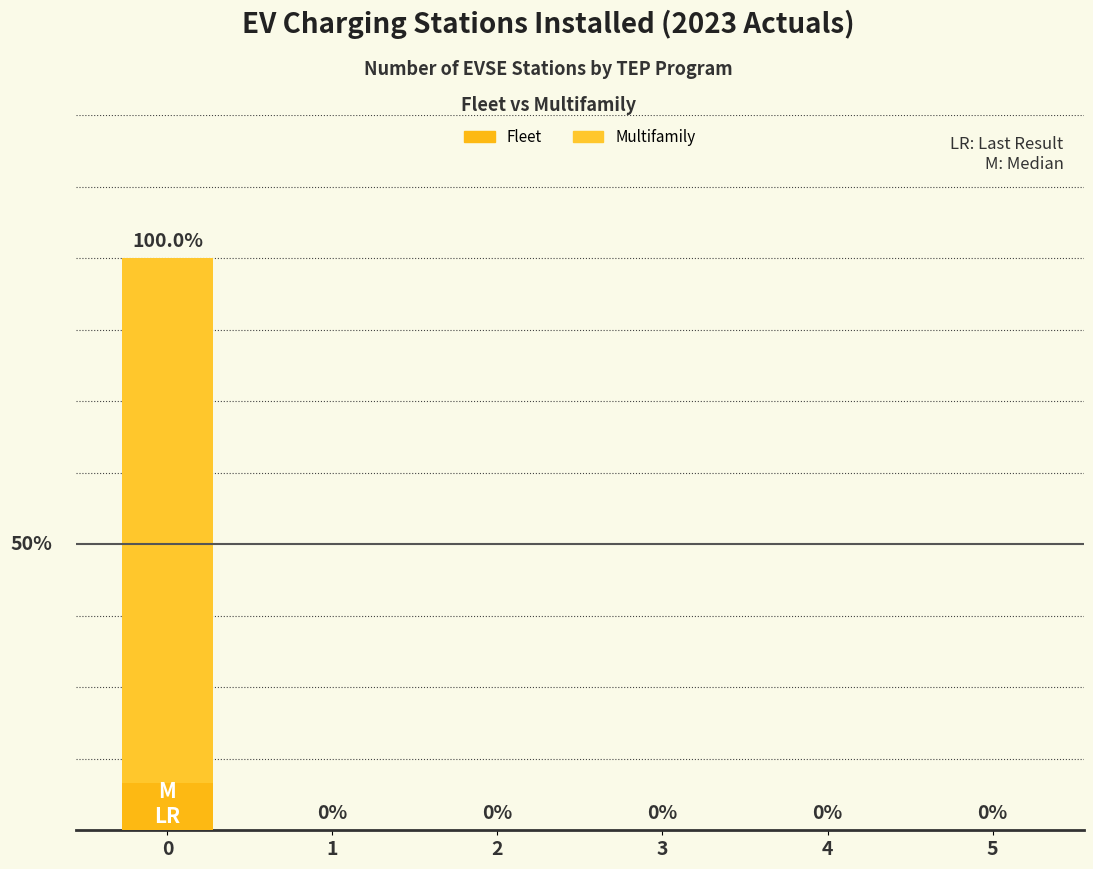

The value of Fleet at 0 is 2. True or false?

True